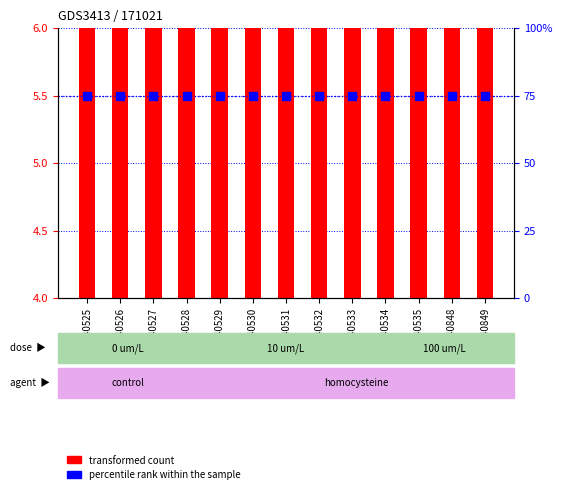

At which category is the sum across all series the highest?

GSM240534